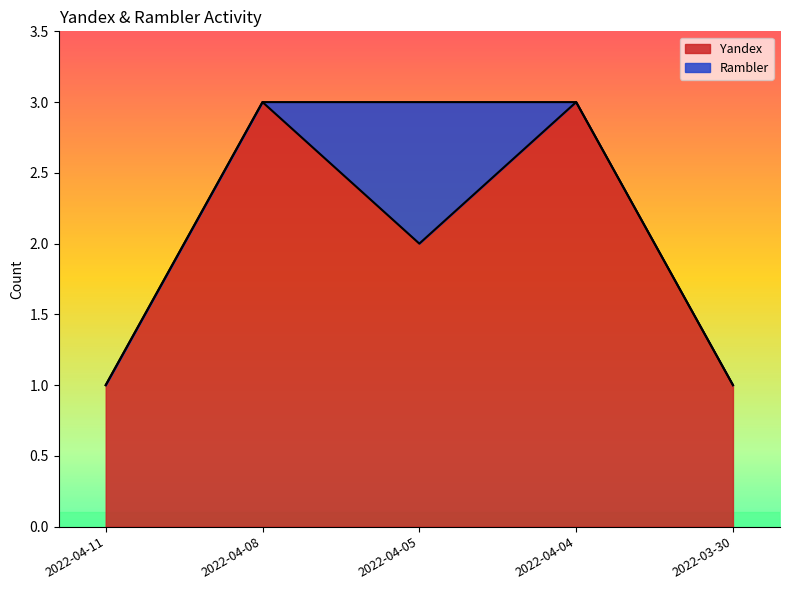

What is the change in value from 2022-04-08 to 2022-04-05?

-1